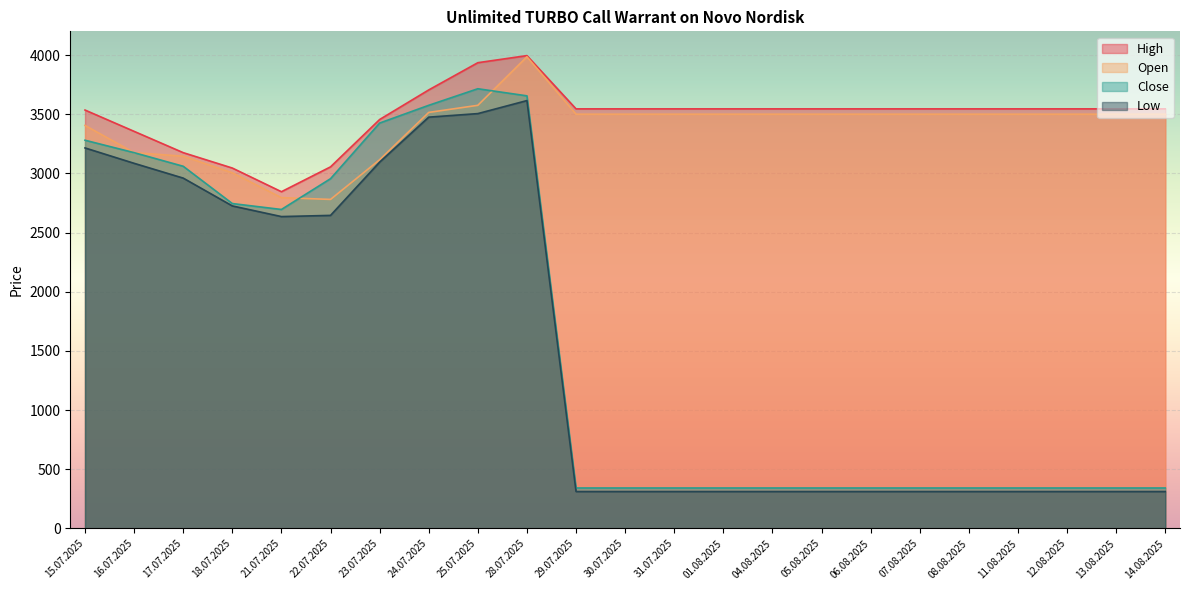

What is the label of the 6th point from the right?

07.08.2025